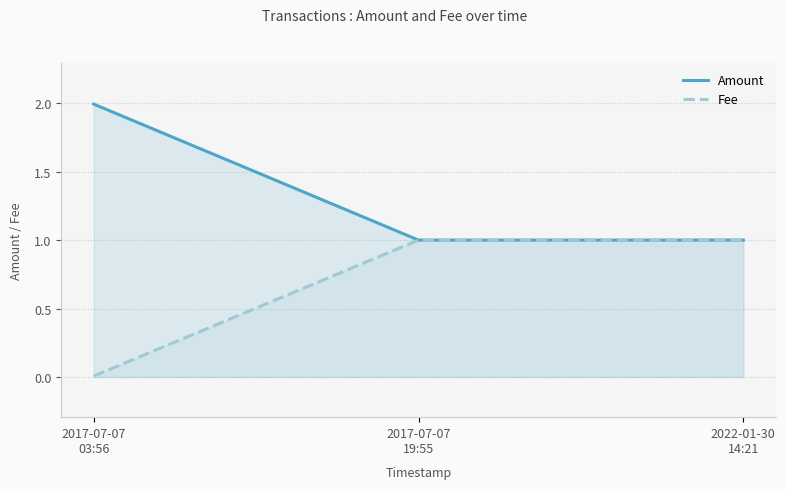

Which label corresponds to the largest value in the chart?

2017-07-07
03:56